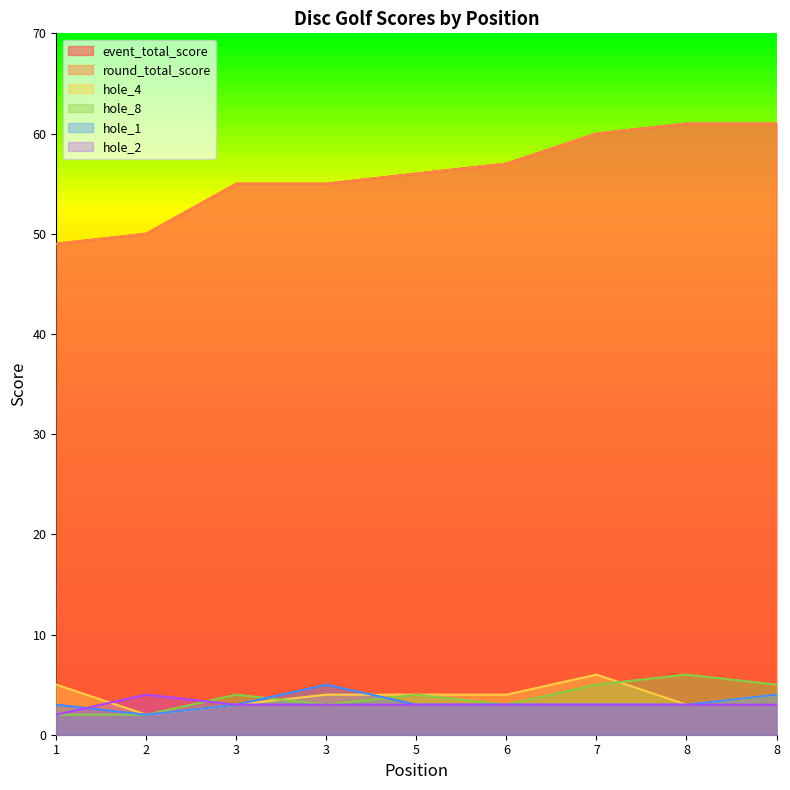

Is the value of event_total_score at 6 greater than the value of hole_4 at 8?

Yes